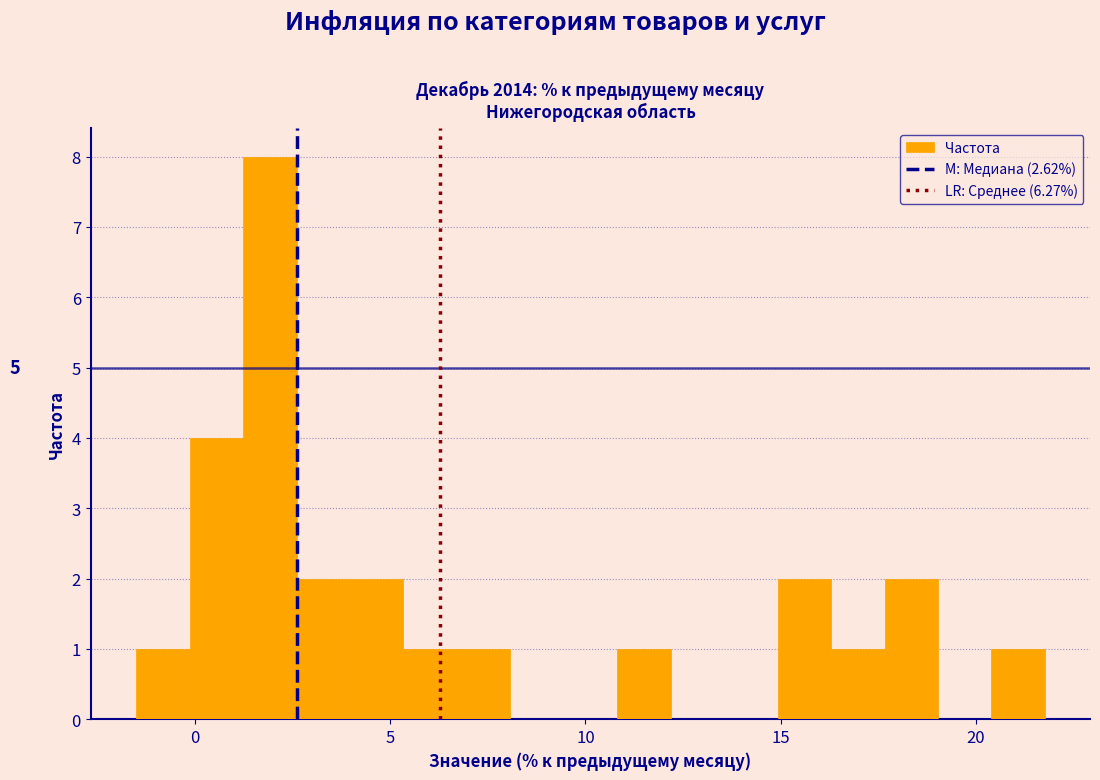

Around what value on the x-axis is the tallest bar? Give the approximate position of its centre, as read against the axis.

2.0